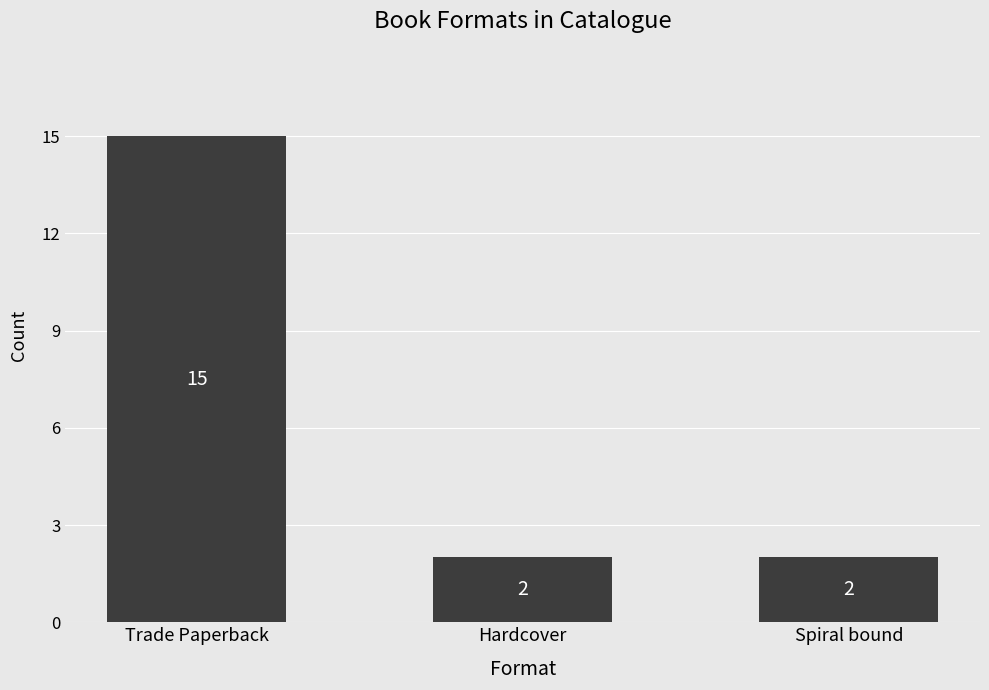

Is it true that the value at Trade Paperback is 8?

False